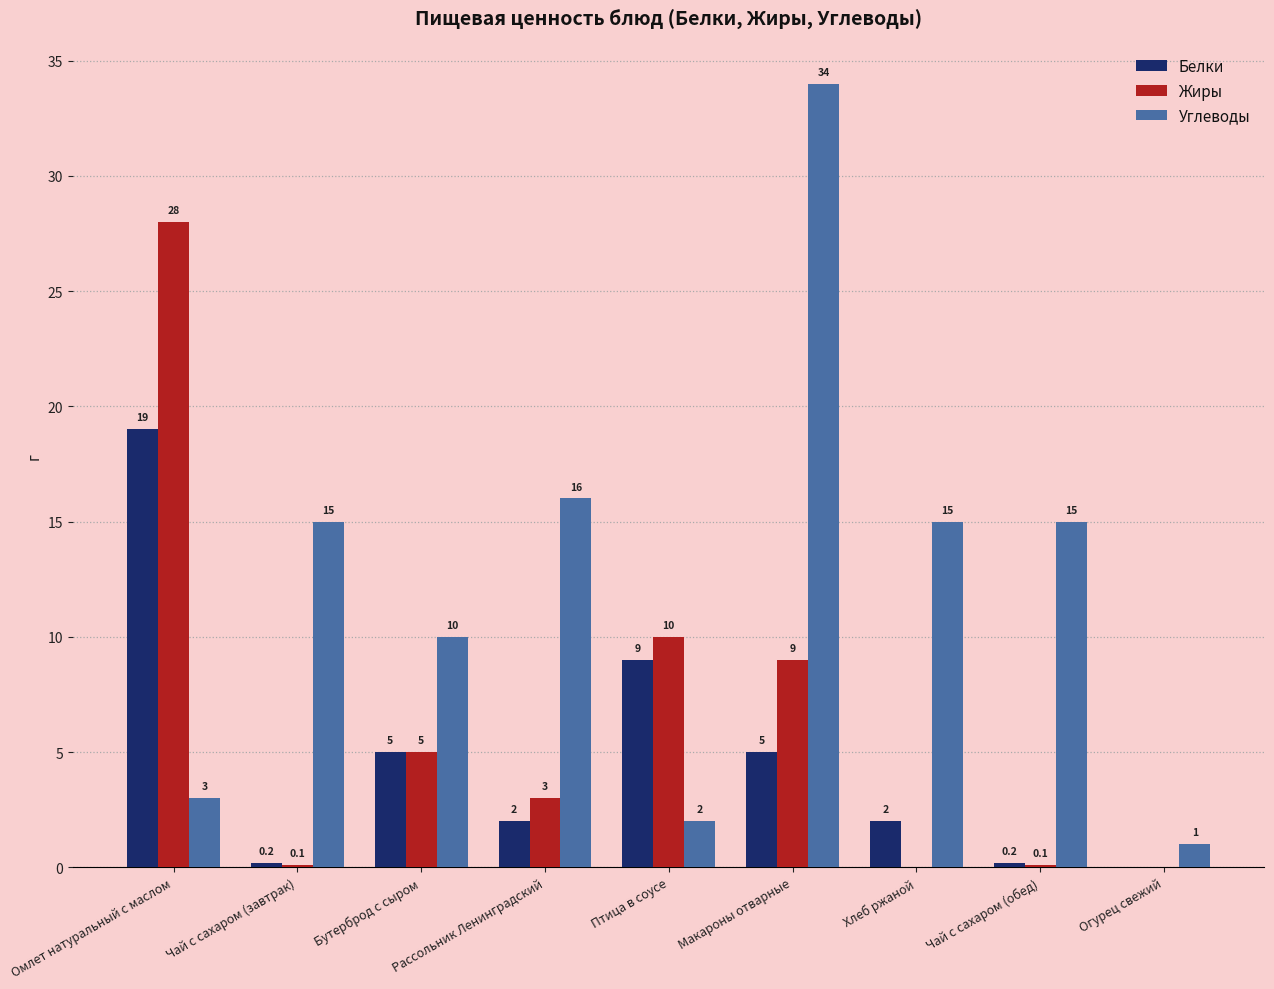

At which category is the sum across all series the highest?

Омлет натуральный с маслом